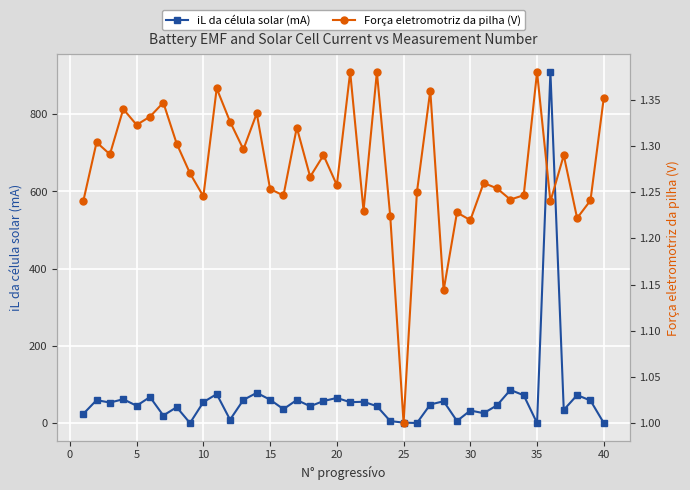

Rank the series by their maximum value, from lowest to highest.

Força eletromotriz da pilha (V), iL da célula solar (mA)